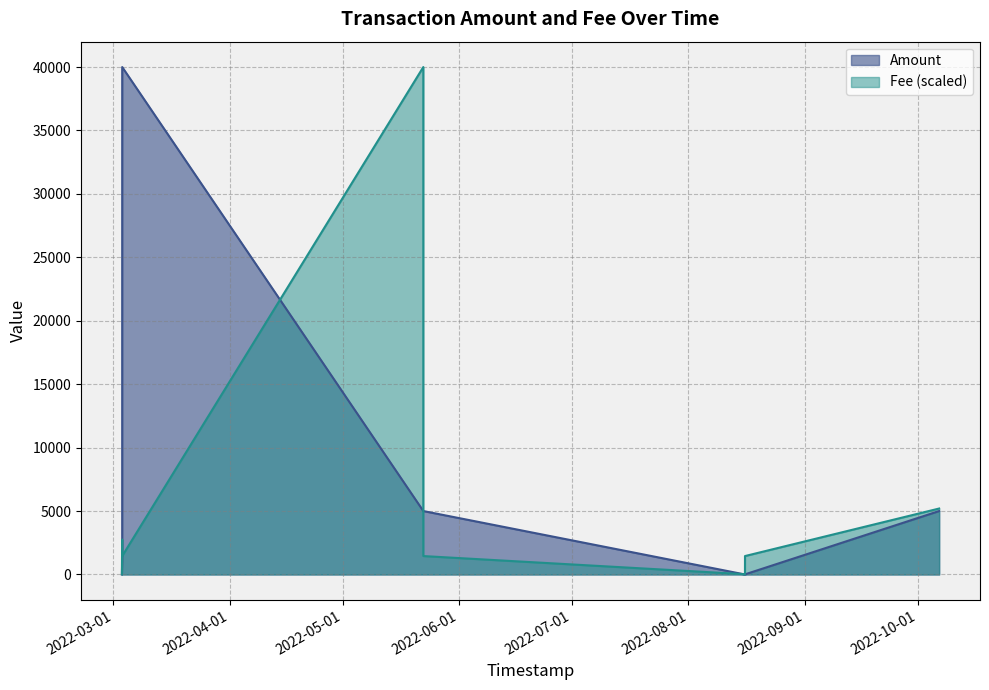

What is the average value of the Fee series?

5976.9